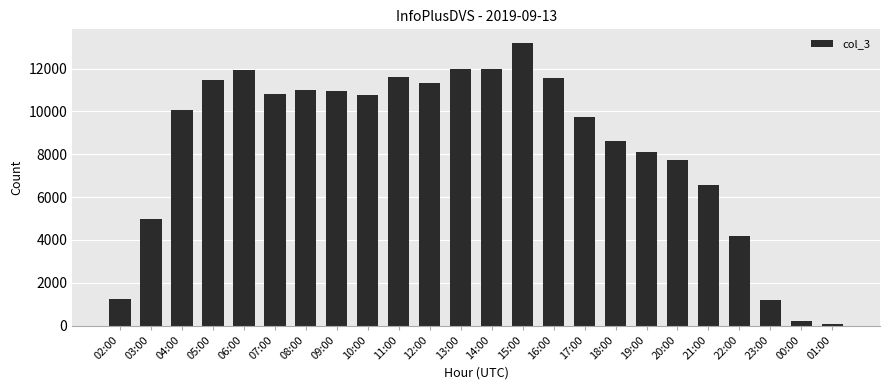

Where is the data nearest to the value 6620?

21:00